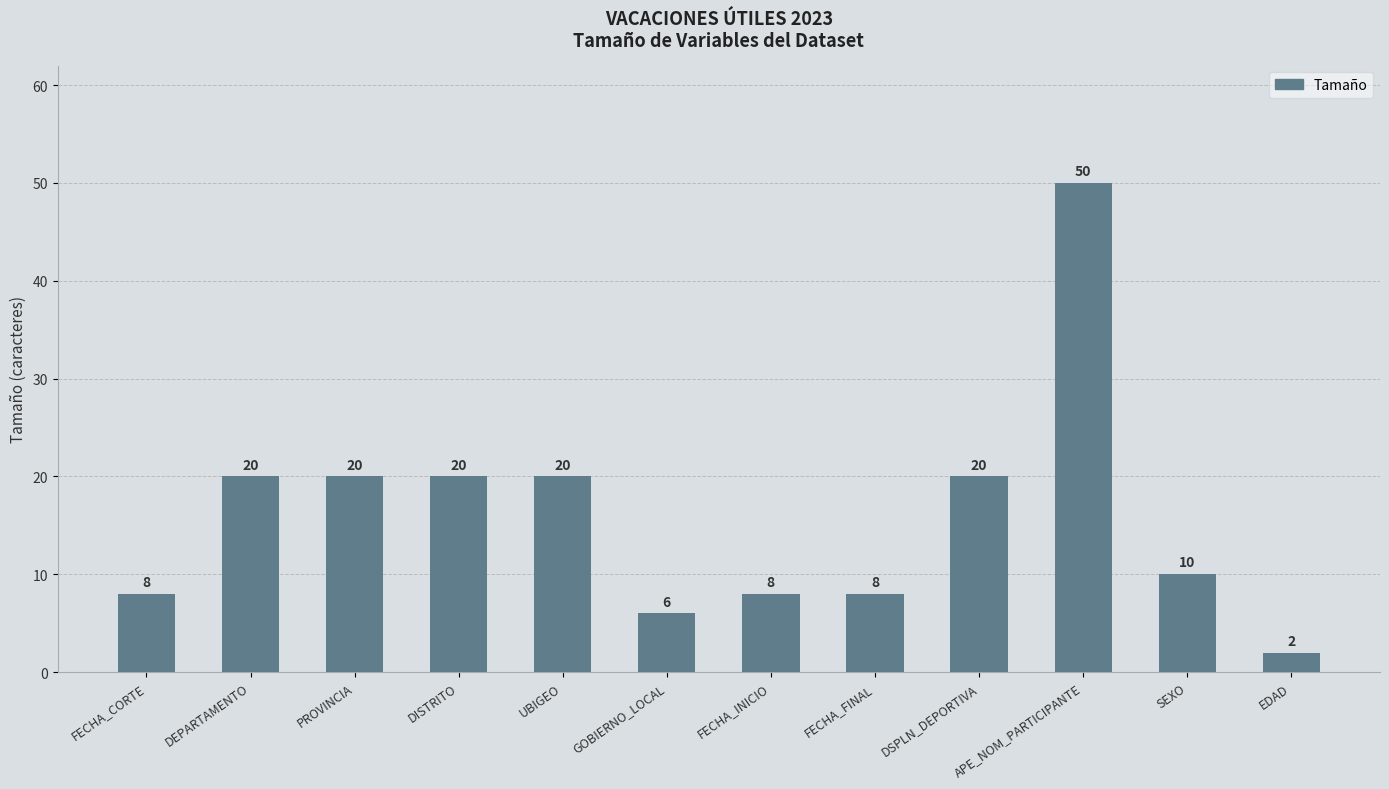

The value at FECHA_FINAL is 2. True or false?

False